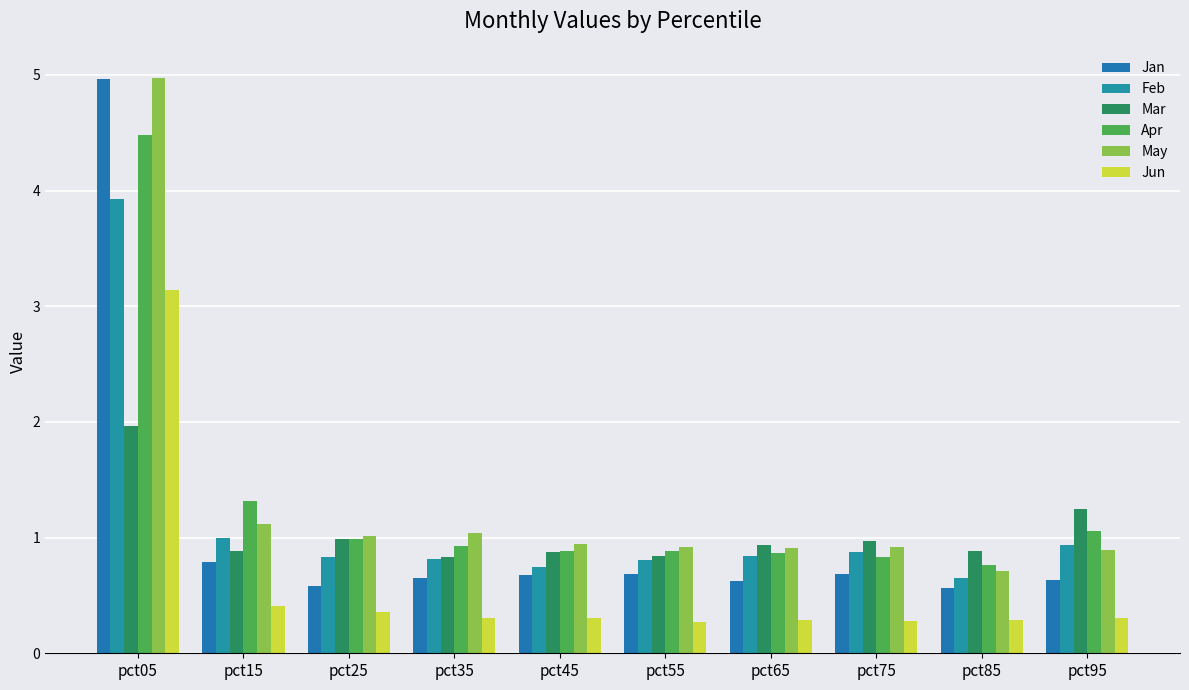

At which label does Jun reach its minimum?

pct55